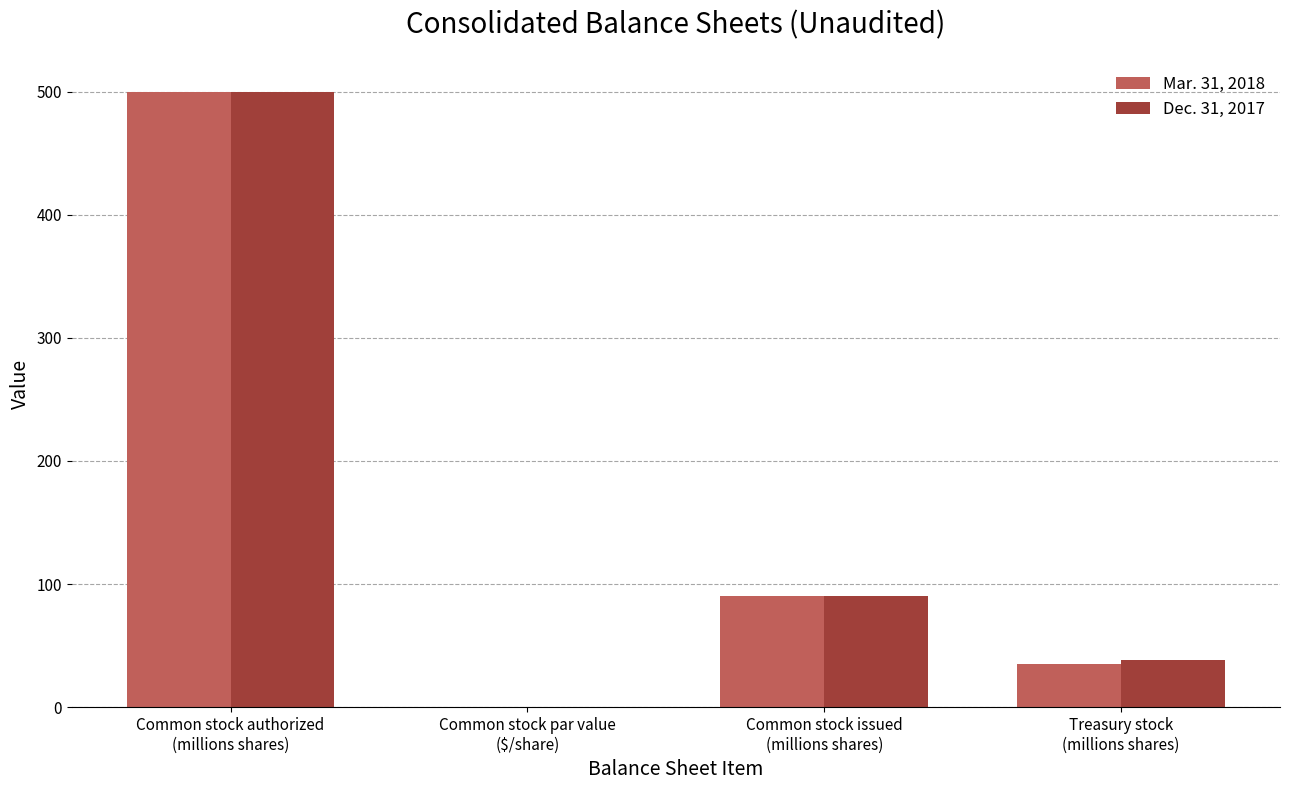

What is the sum of all Mar. 31, 2018 values?

625.5